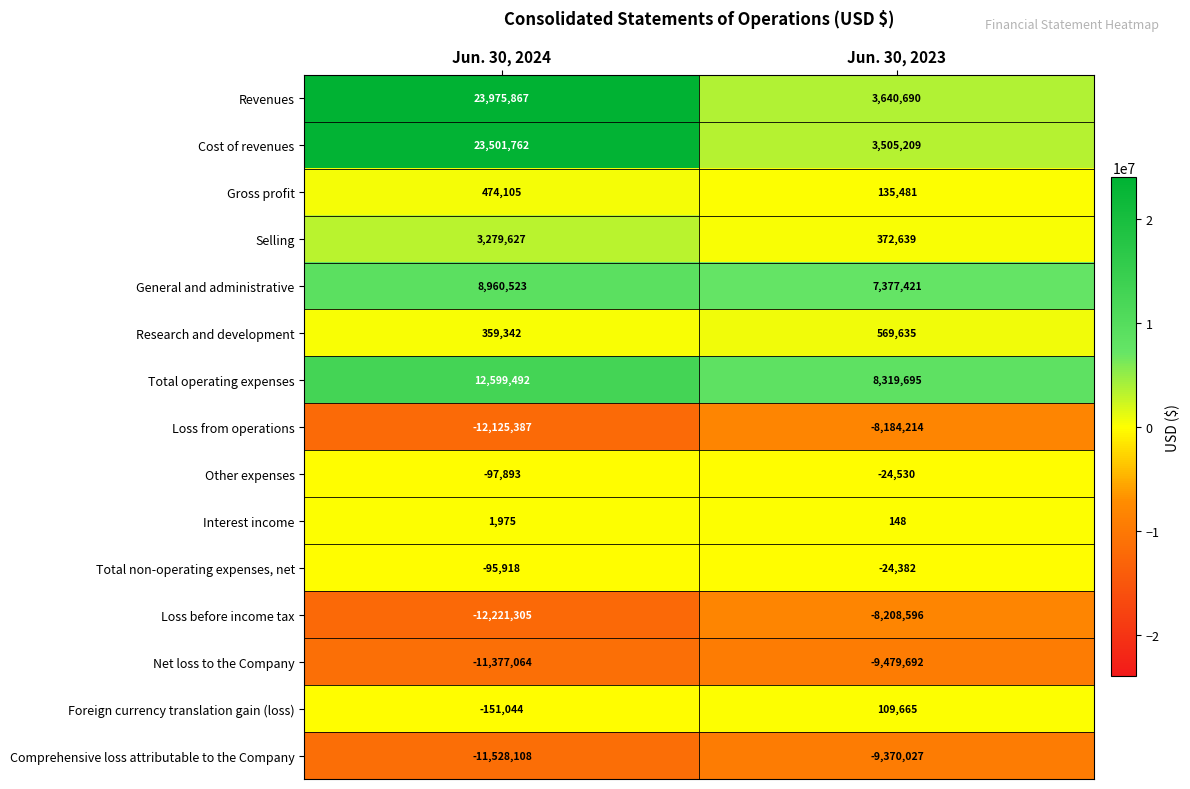

At how many categories does at least one series exceed 11961708?

1